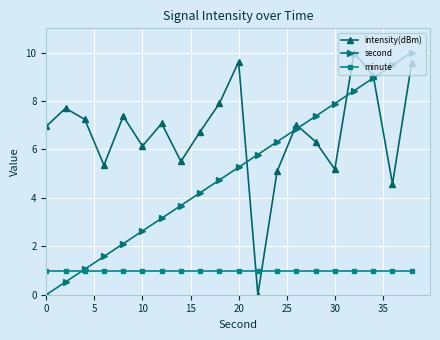

Count the number of categories in the chart.

20